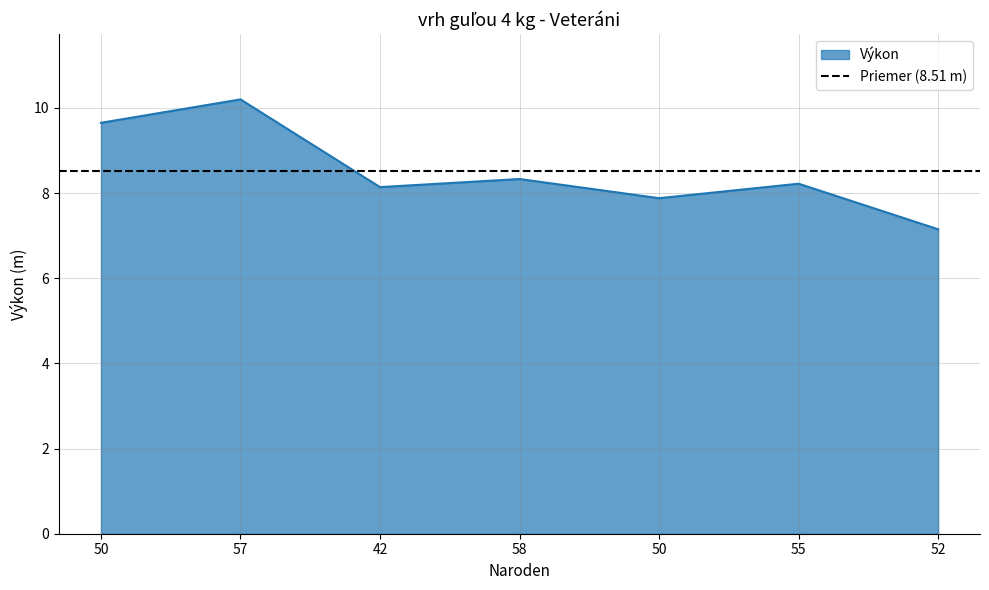

The chart shows a value of 8.3 at 58. True or false?

True